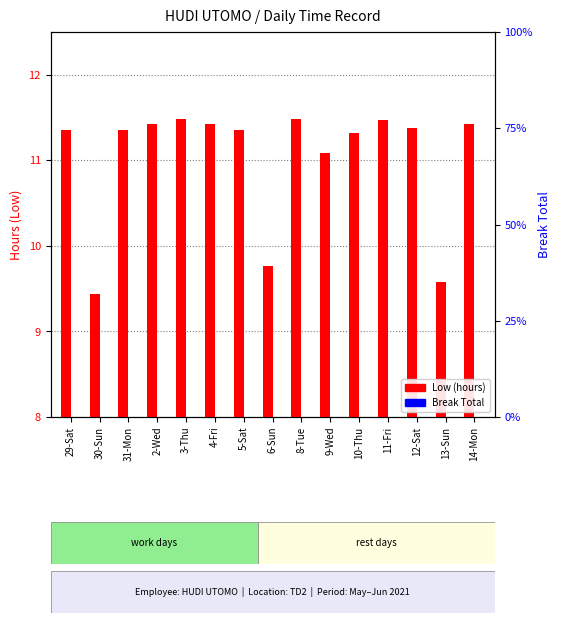

List the series in order of their overall mean, highest first.

Low (hours), Break Total